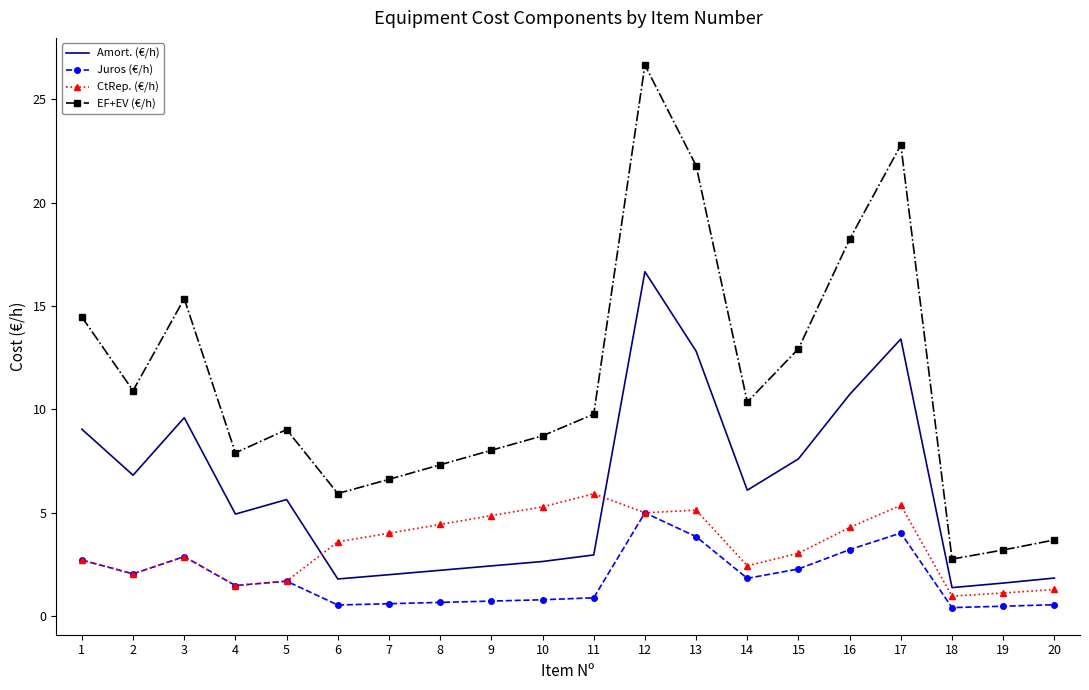

Rank the series by their average value, from lowest to highest.

Juros (€/h), CtRep. (€/h), Amort. (€/h), EF+EV (€/h)